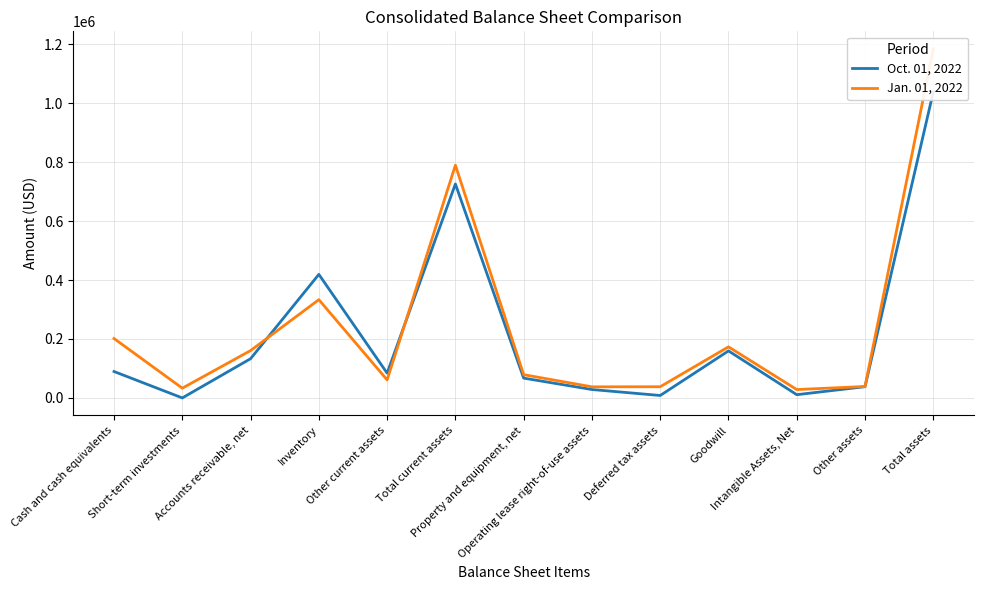

What position from the right is Goodwill?

4